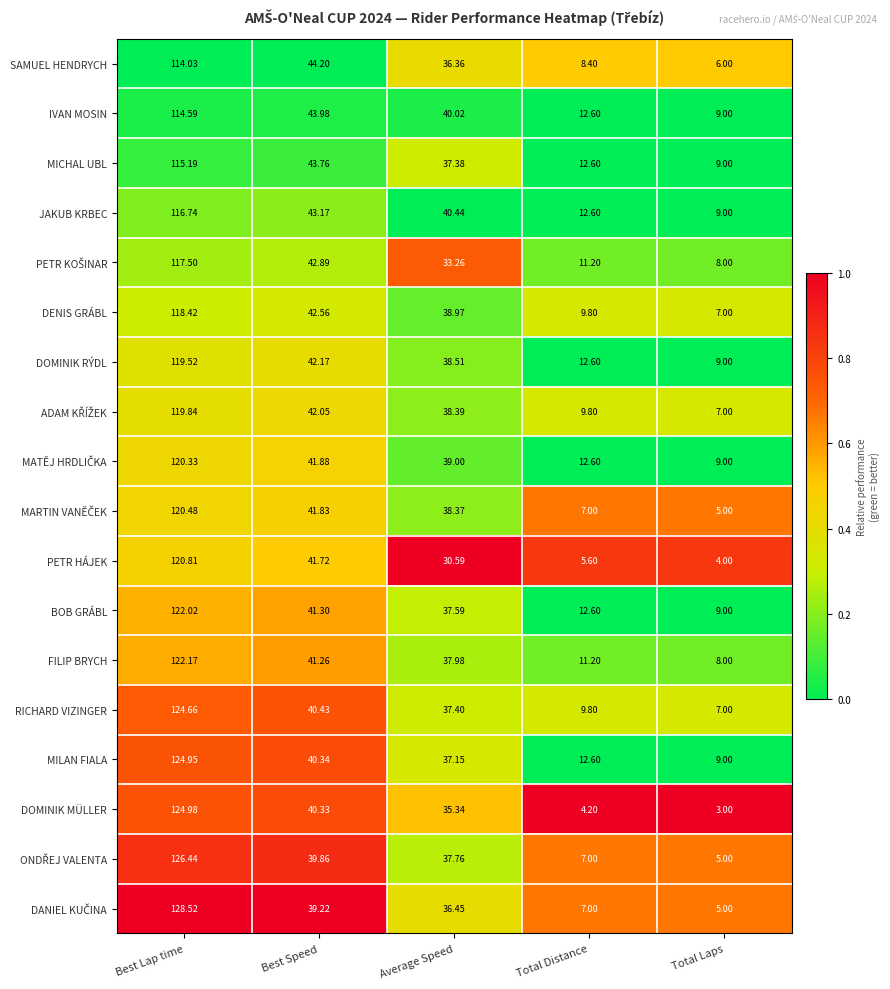

Is the value of IVAN MOSIN at Total Laps greater than the value of MILAN FIALA at Average Speed?

No